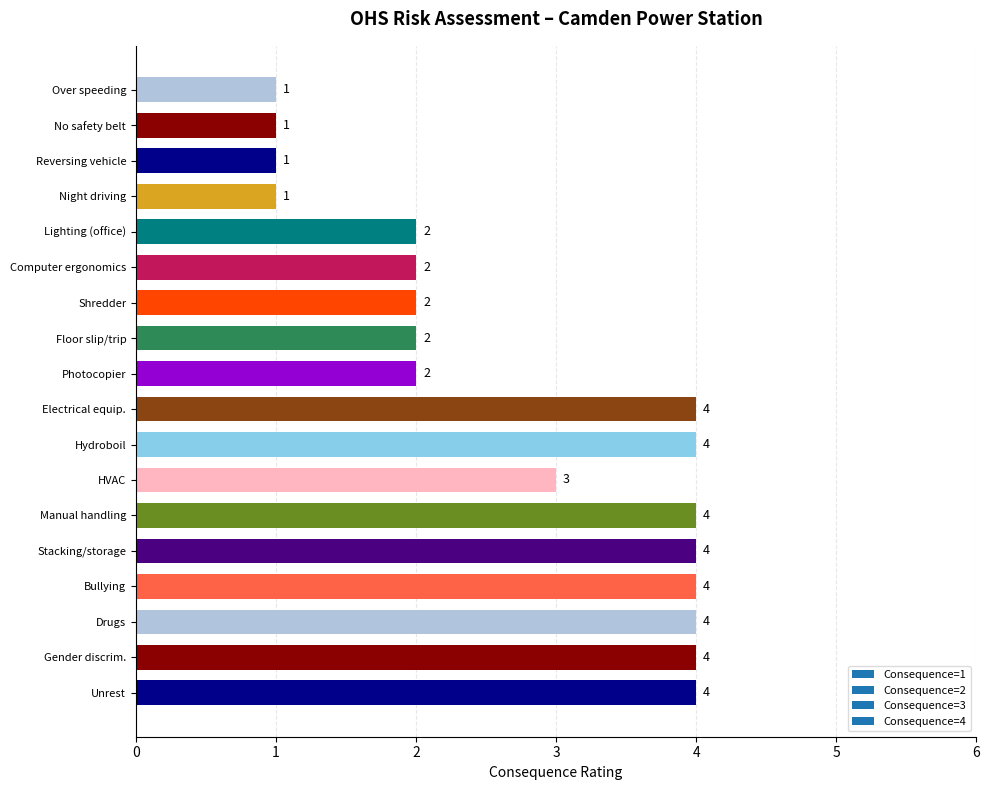

Reading top to bottom, transcribe all the data shown in this chart.

Over speeding=1	No safety belt=1	Reversing vehicle=1	Night driving=1	Lighting (office)=2	Computer ergonomics=2	Shredder=2	Floor slip/trip=2	Photocopier=2	Electrical equip.=4	Hydroboil=4	HVAC=3	Manual handling=4	Stacking/storage=4	Bullying=4	Drugs=4	Gender discrim.=4	Unrest=4